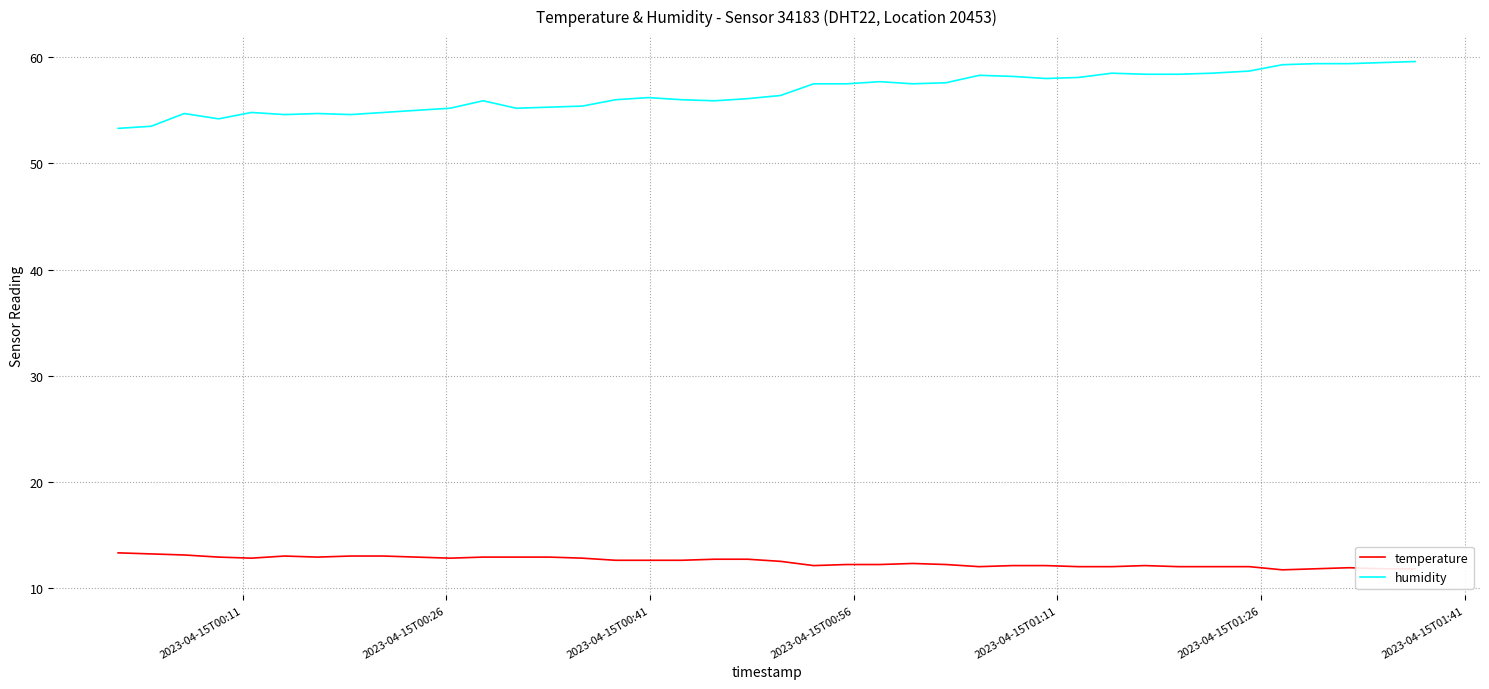

What is the maximum value for temperature?

13.3